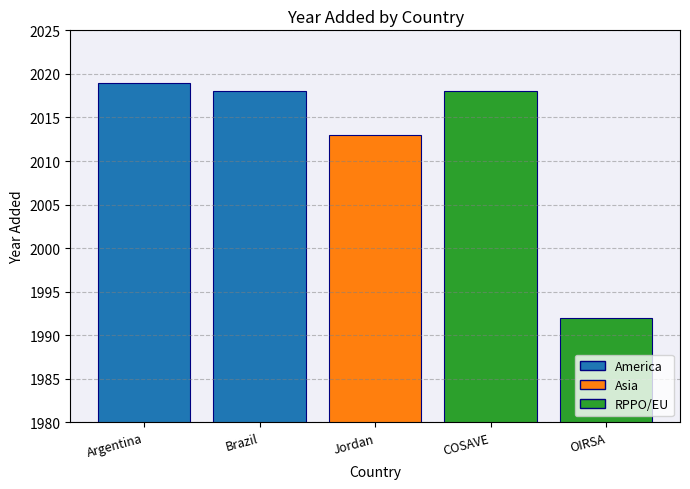

At which label is the value closest to 2005?

Jordan